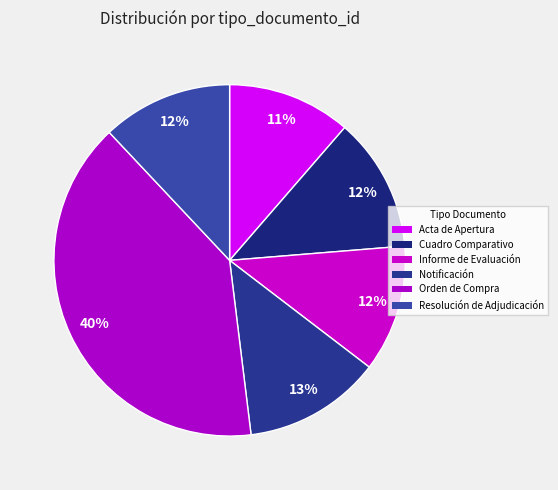

To the nearest percent, what portion does Resolución de Adjudicación represent?

12%